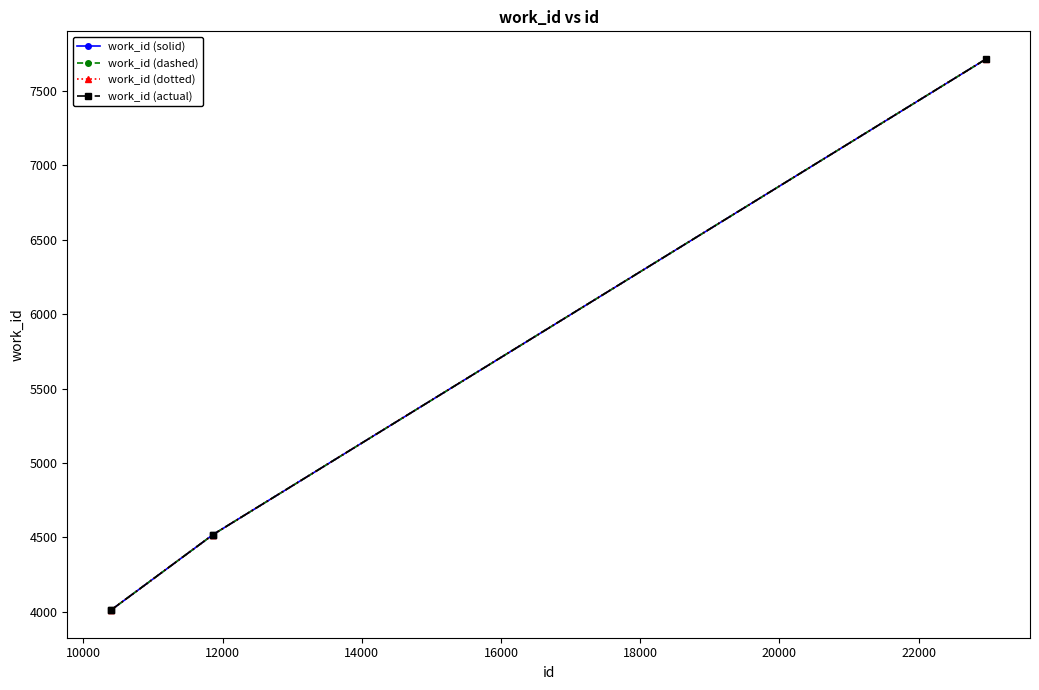

Is this an area chart (filled region under the line)?

No